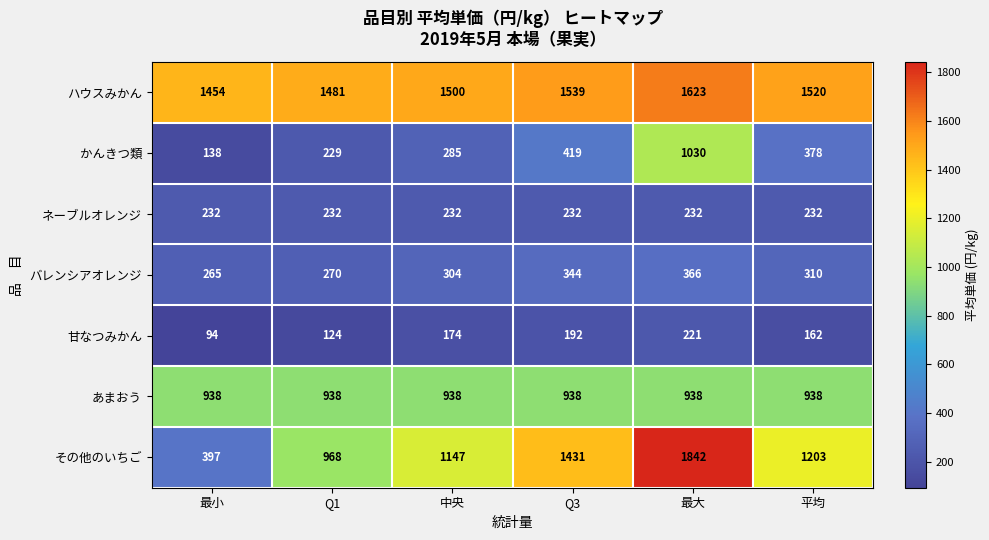

Which category has the highest value across all series?

最大